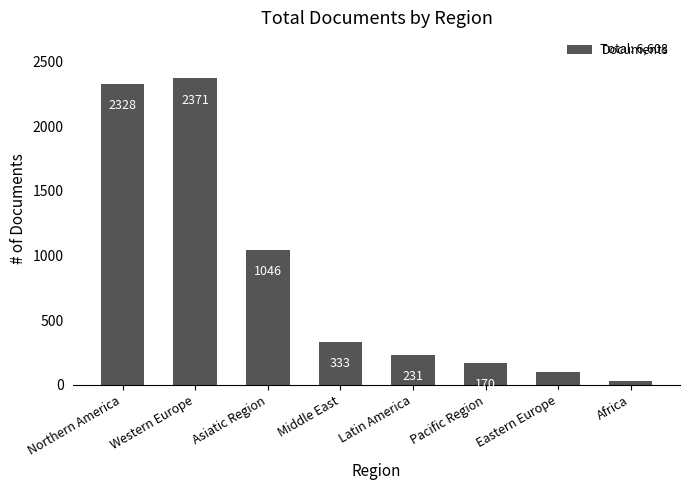

The chart shows a value of 3661 at Northern America. True or false?

False